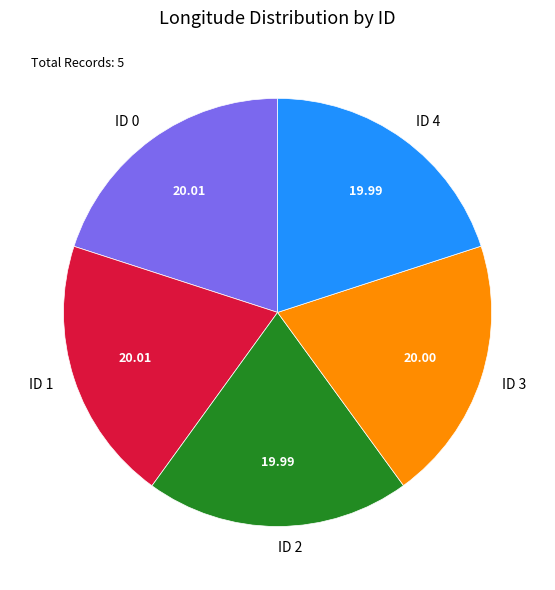

The ID 2 slice represents 7% of the pie. True or false?

False